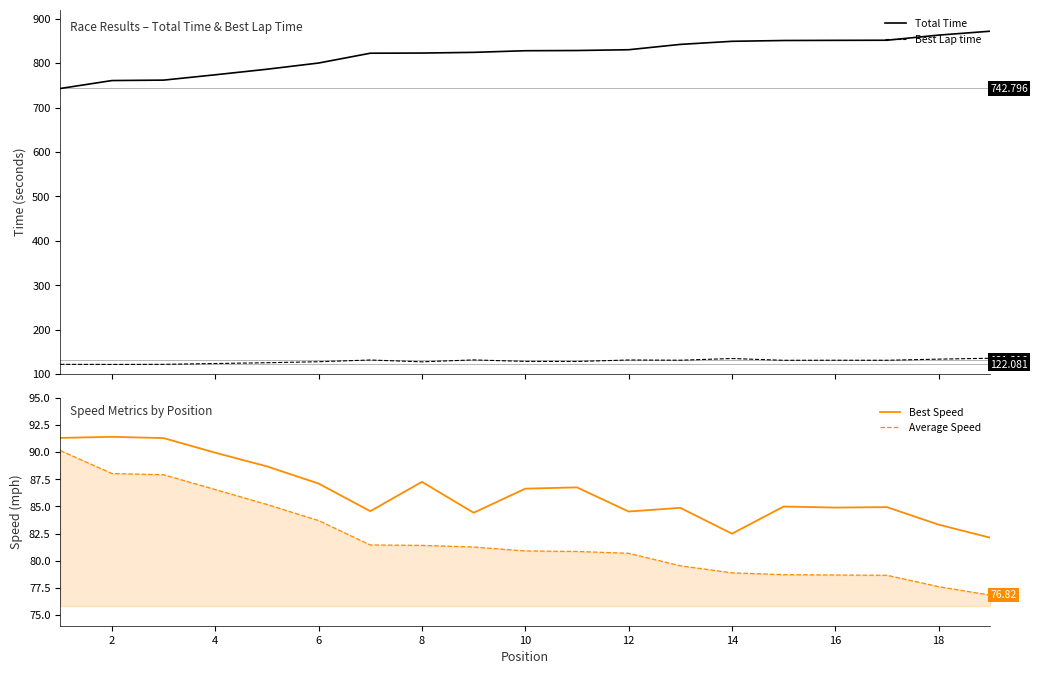

True or false: Best Lap time and Average Speed intersect in this chart.

False